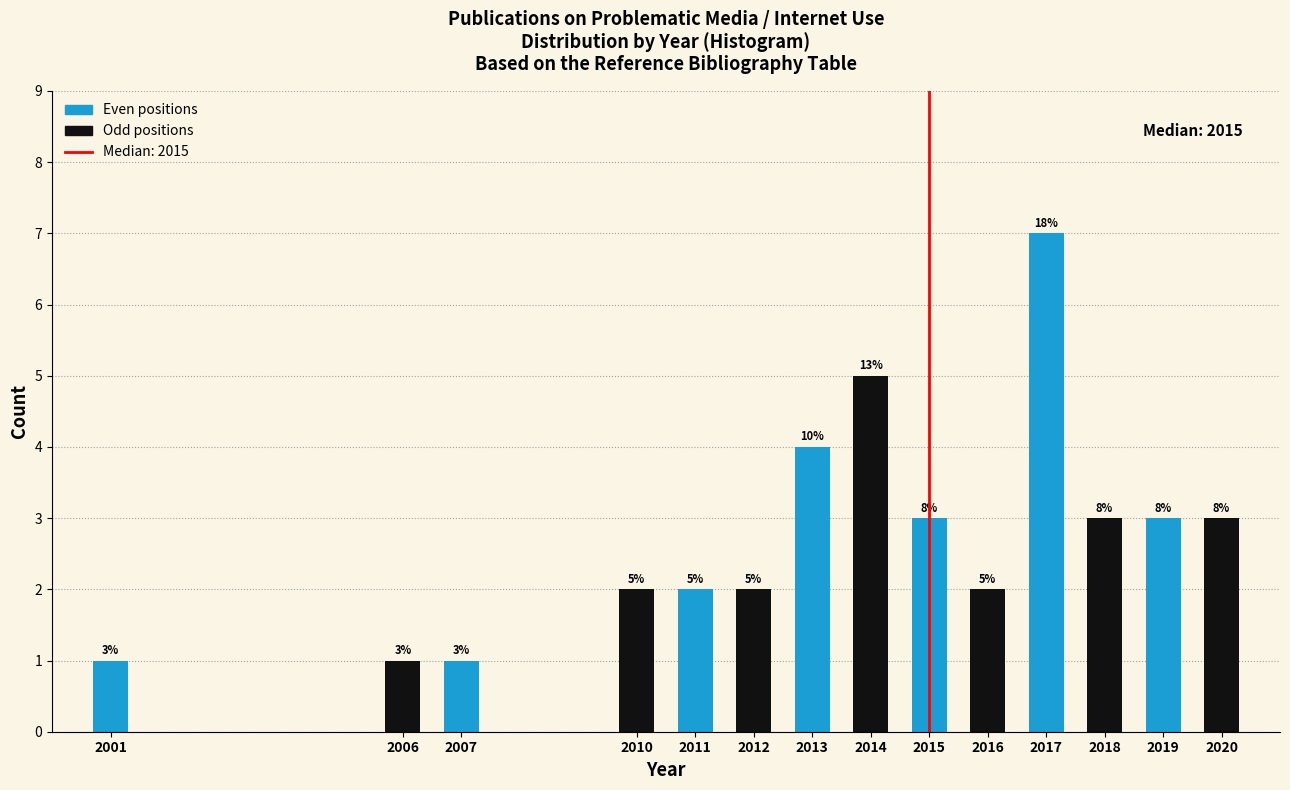

Reading left to right, transcribe all the data shown in this chart.

2001=1	2006=1	2007=1	2010=2	2011=2	2012=2	2013=4	2014=5	2015=3	2016=2	2017=7	2018=3	2019=3	2020=3